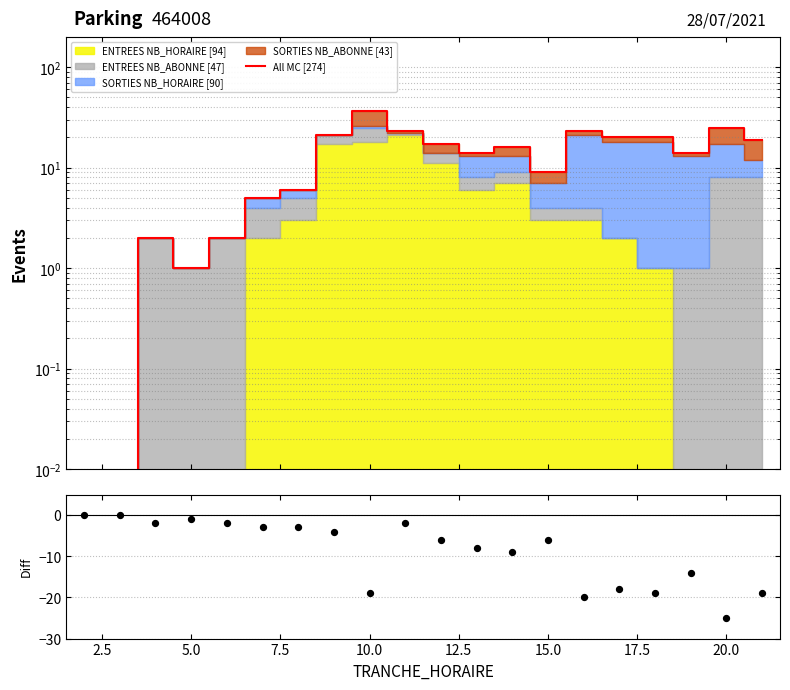

Which series reaches the minimum Y coordinate?

Diff